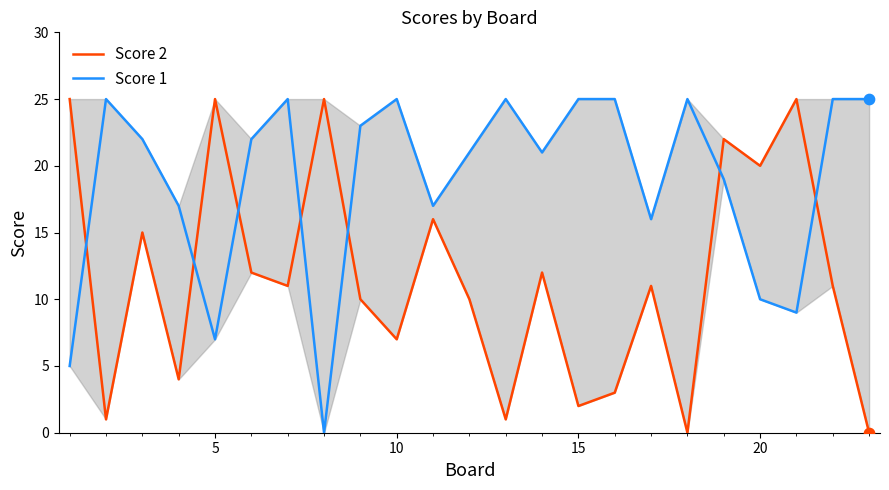

Which series has the largest Y range (max minus min)?

Score 2